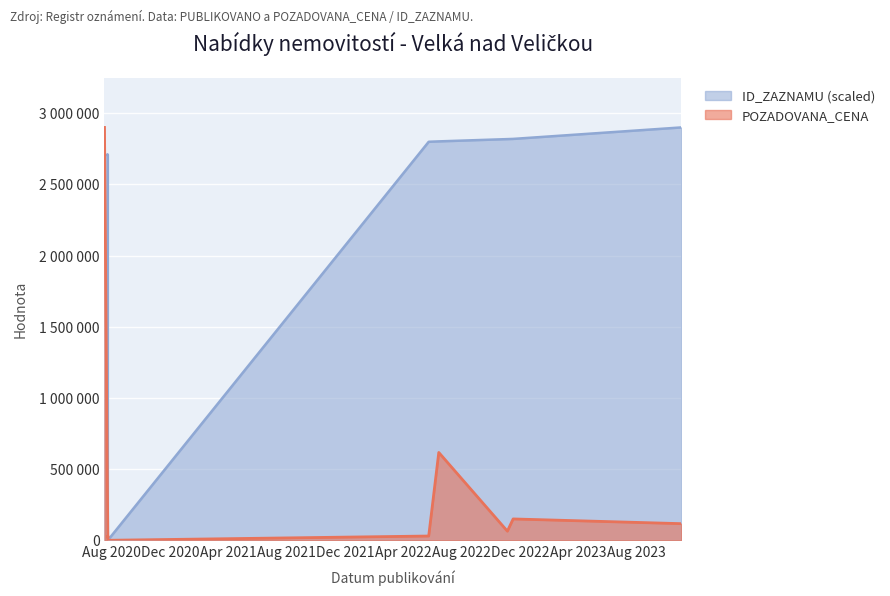

True or false: POZADOVANA_CENA and ID_ZAZNAMU cross at least once.

True